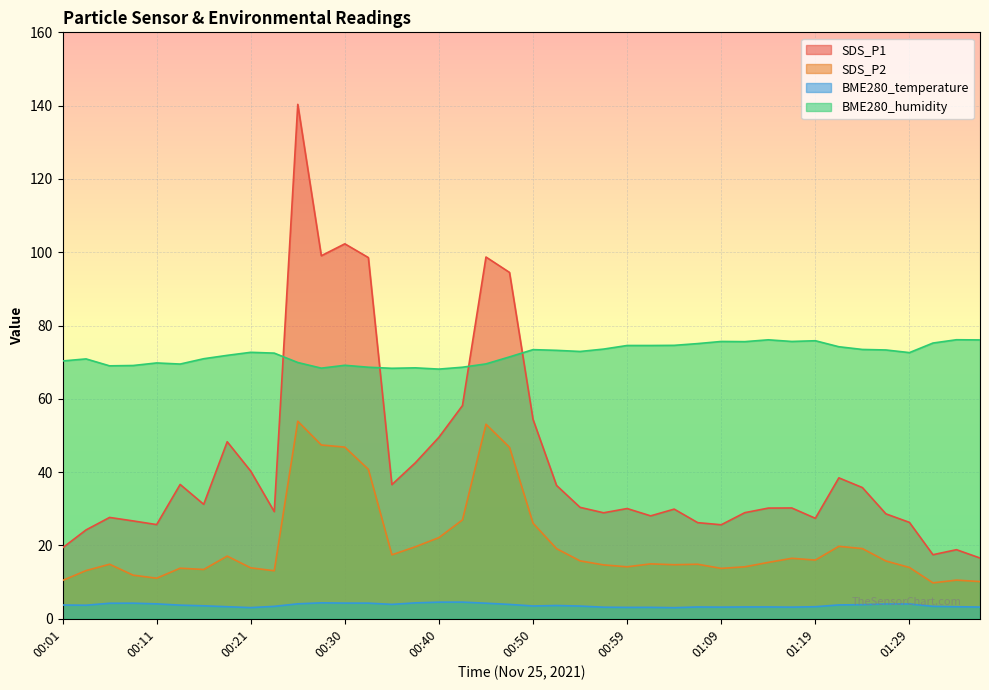

How many interior local peaks does the BME280_humidity series have?

10